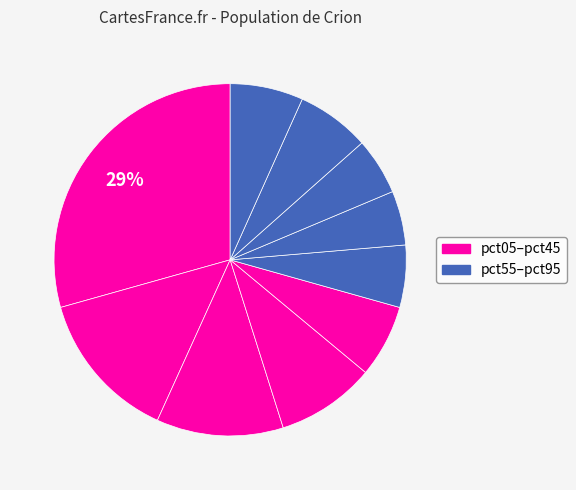

Which slice is the smallest?

pct65